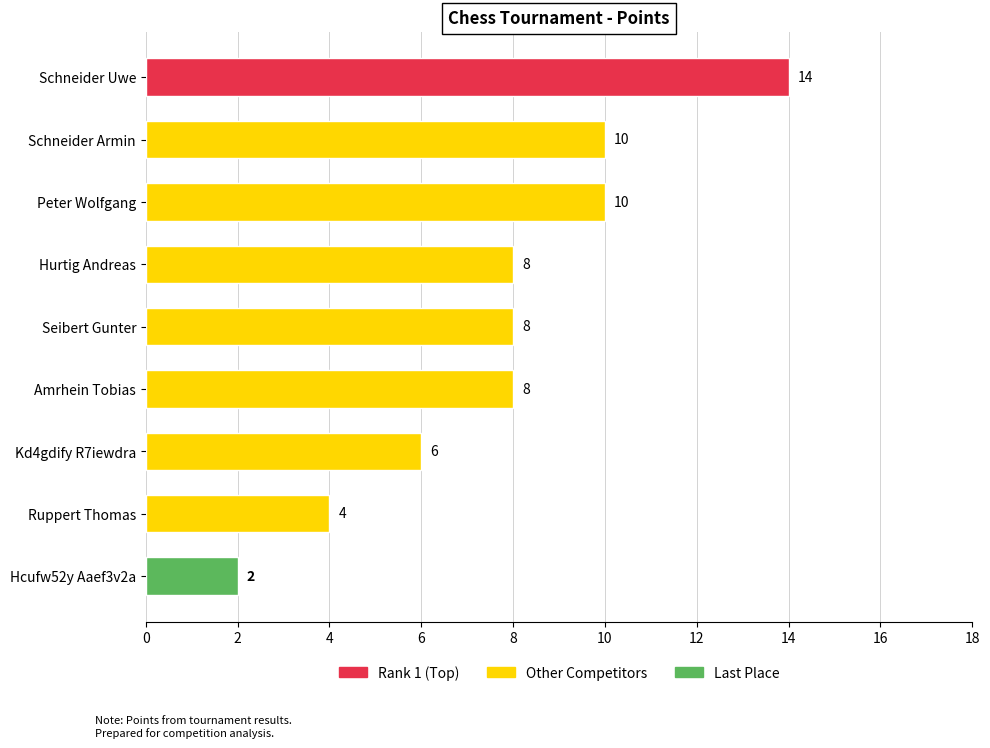

Count the number of categories in the chart.

9